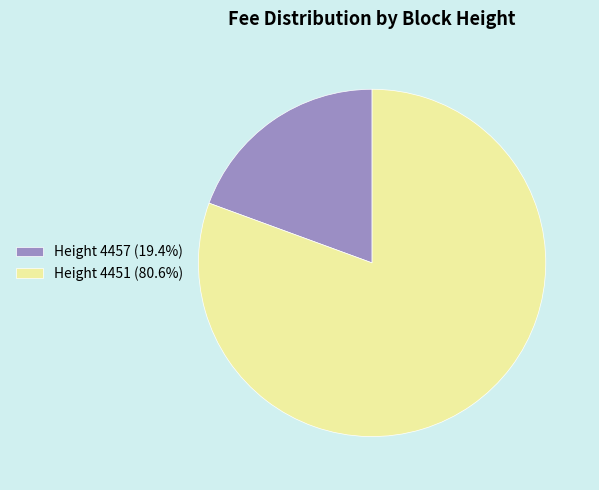

Is there a majority slice in this chart?

Yes